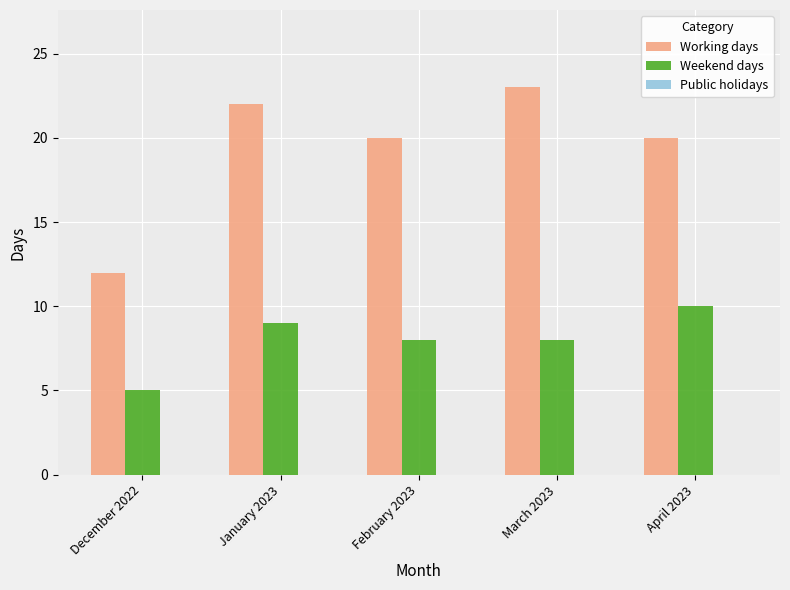

The Working days series shows 12 at April 2023. True or false?

False